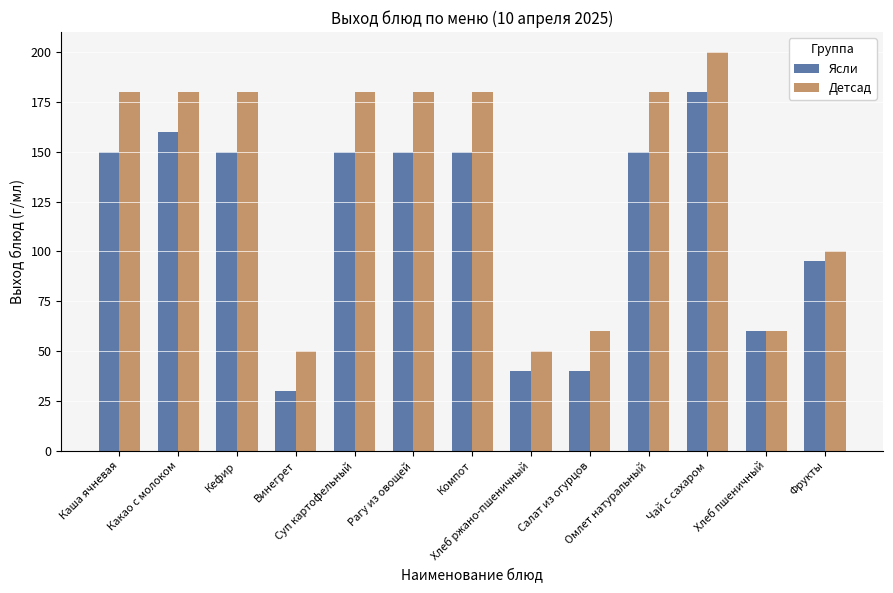

At which category is the sum across all series the highest?

Чай с сахаром